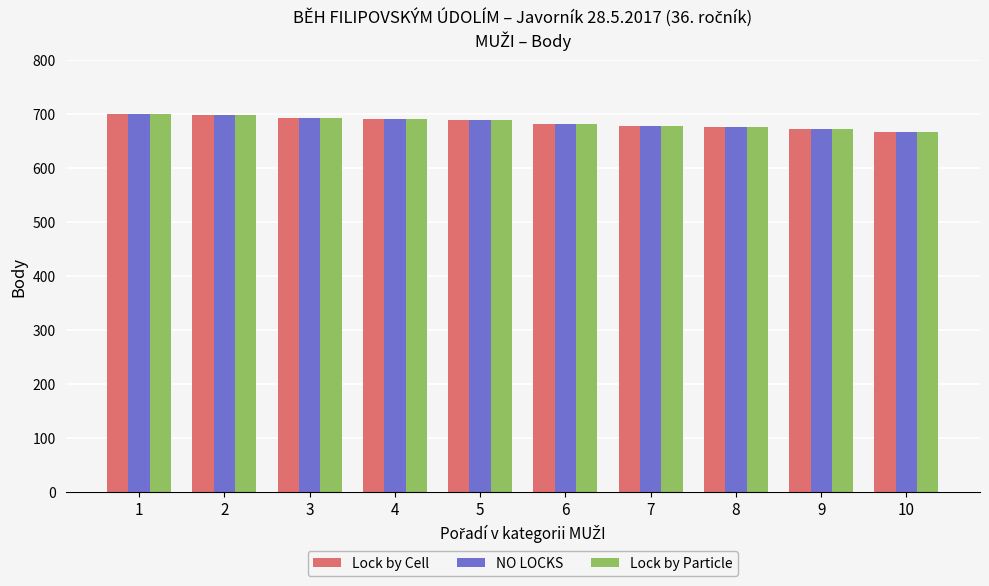

What is the sum of all NO LOCKS values?

6850